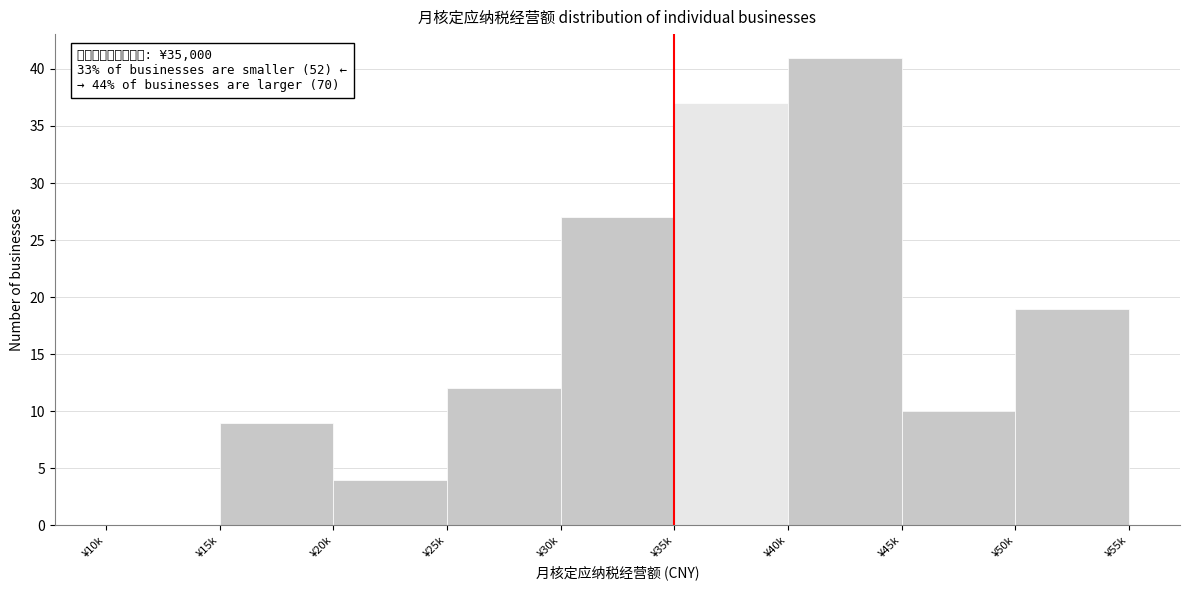

Reading right to left, transcribe all the data shown in this chart.

¥50k=19	¥45k=10	¥40k=41	¥35k=37	¥30k=27	¥25k=12	¥20k=4	¥15k=9	¥10k=0